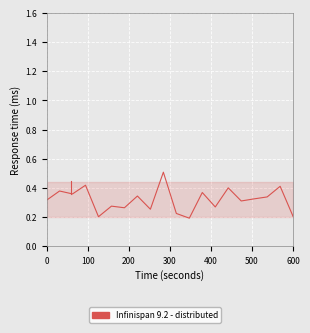

What is the greatest value displayed?

0.5